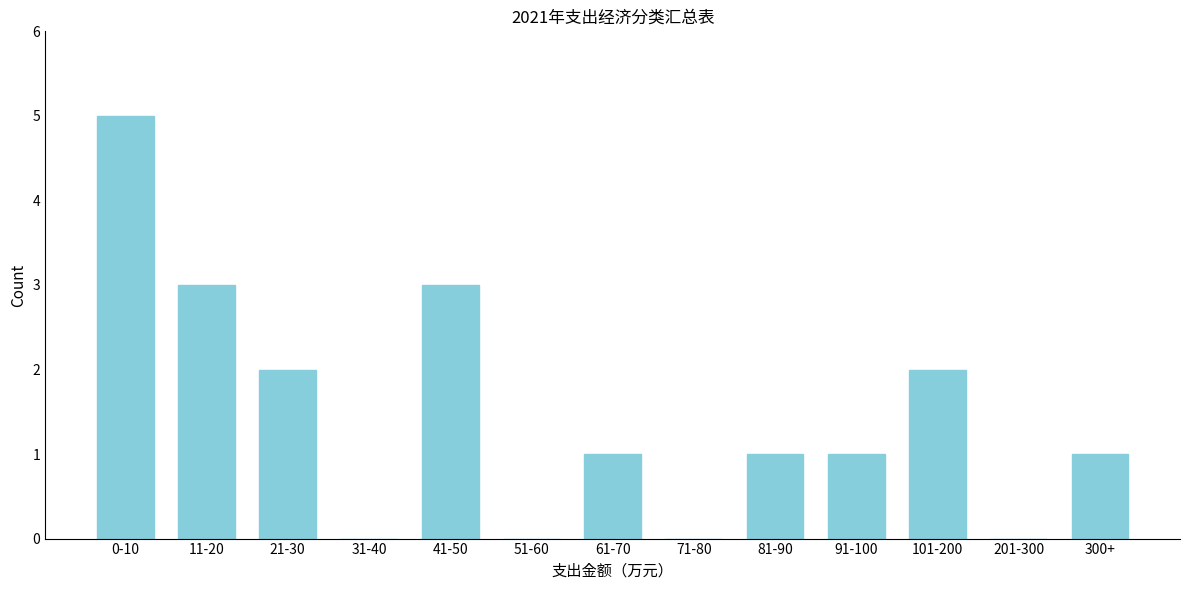

Reading right to left, extract all data points from this chart.

300+=1	201-300=0	101-200=2	91-100=1	81-90=1	71-80=0	61-70=1	51-60=0	41-50=3	31-40=0	21-30=2	11-20=3	0-10=5